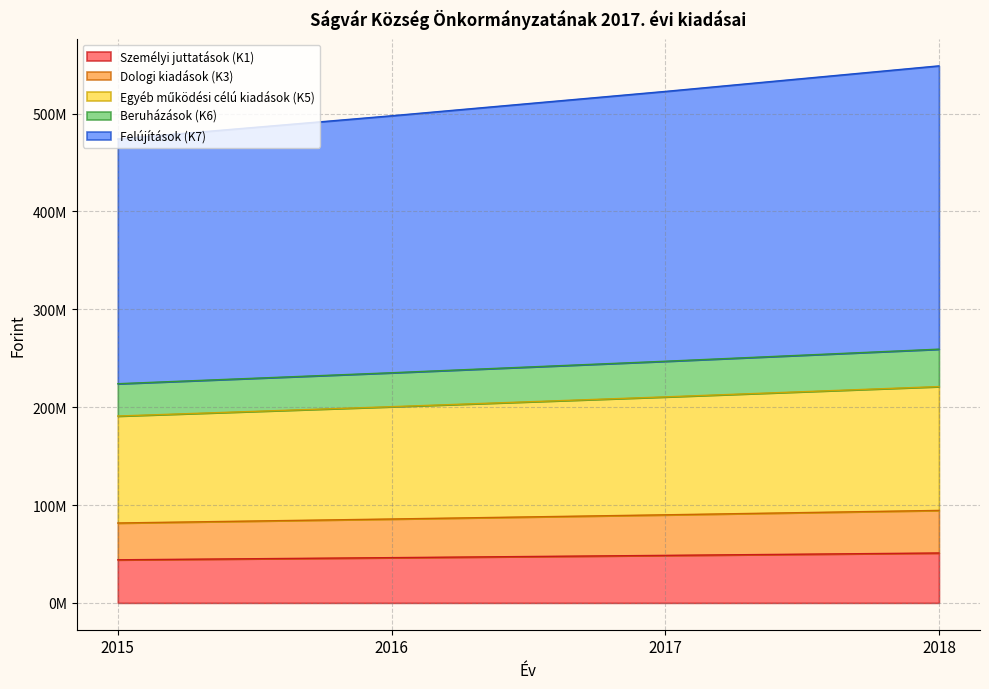

How many categories are shown in the chart?

4